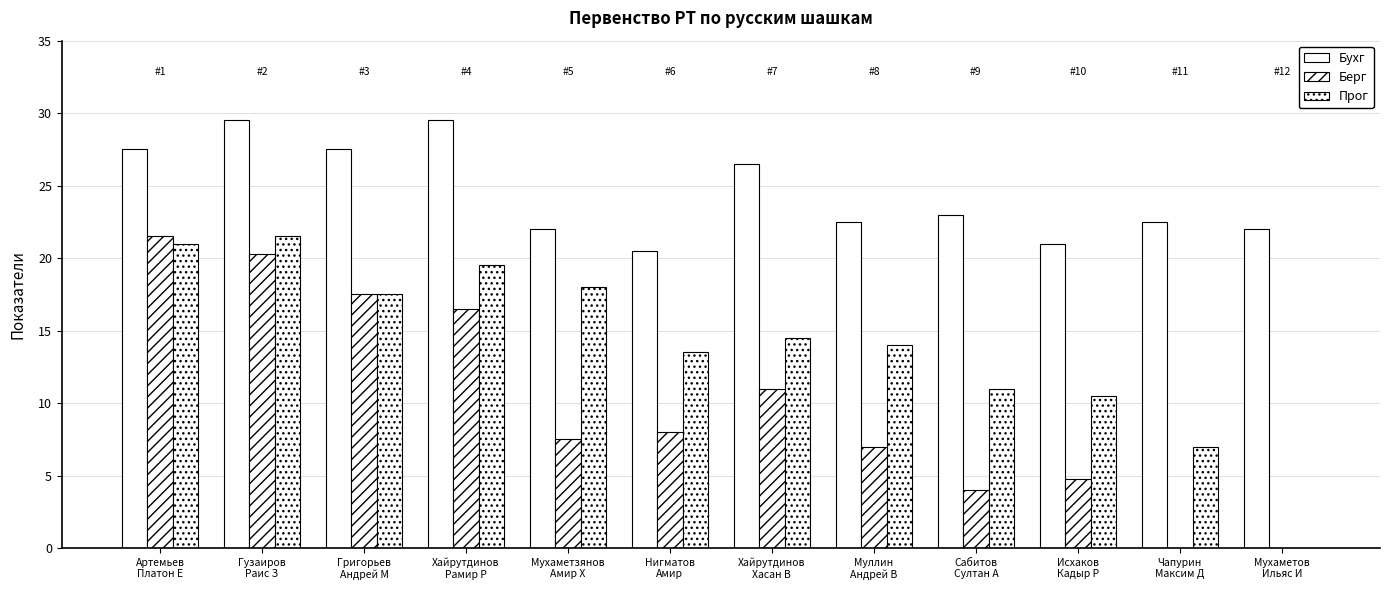

Reading right to left, extract all data points from this chart.

Бухг: 22.0	22.5	21.0	23.0	22.5	26.5	20.5	22.0	29.5	27.5	29.5	27.5
Берг: 0.0	0.0	4.8	4.0	7.0	11.0	8.0	7.5	16.5	17.5	20.2	21.5
Прог: 0.0	7.0	10.5	11.0	14.0	14.5	13.5	18.0	19.5	17.5	21.5	21.0